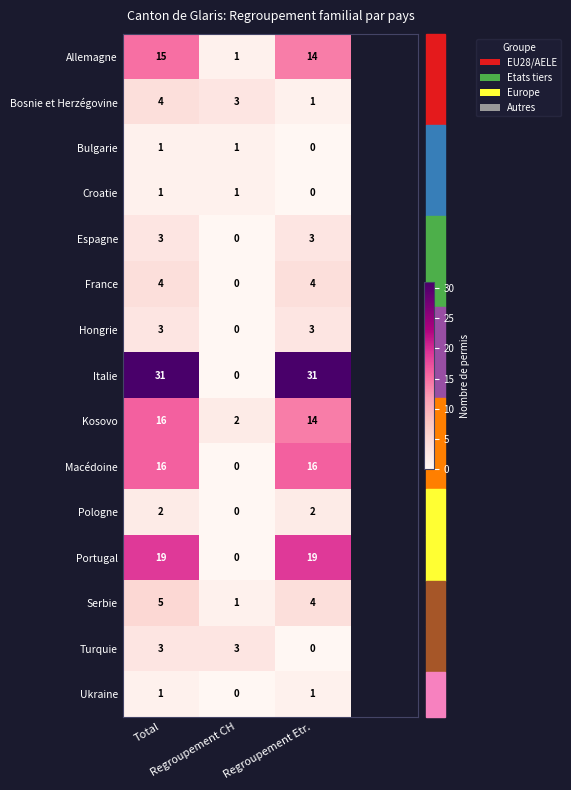

What is the sum of all Serbie values?

10